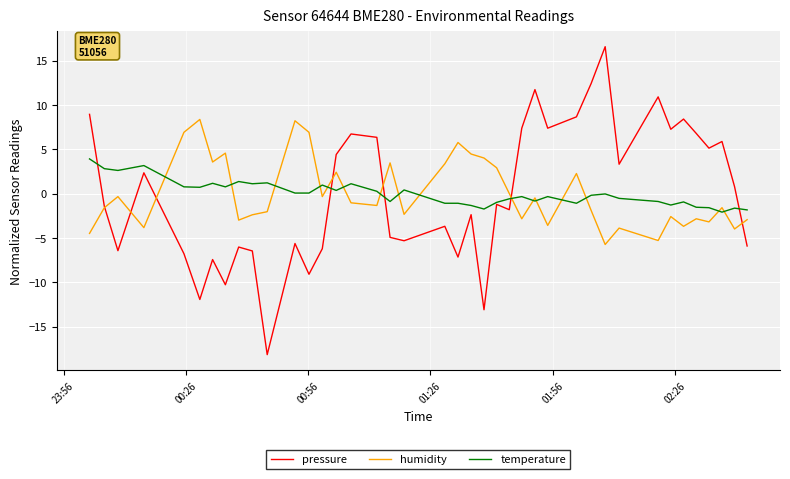

What is the minimum value for temperature?

-2.1